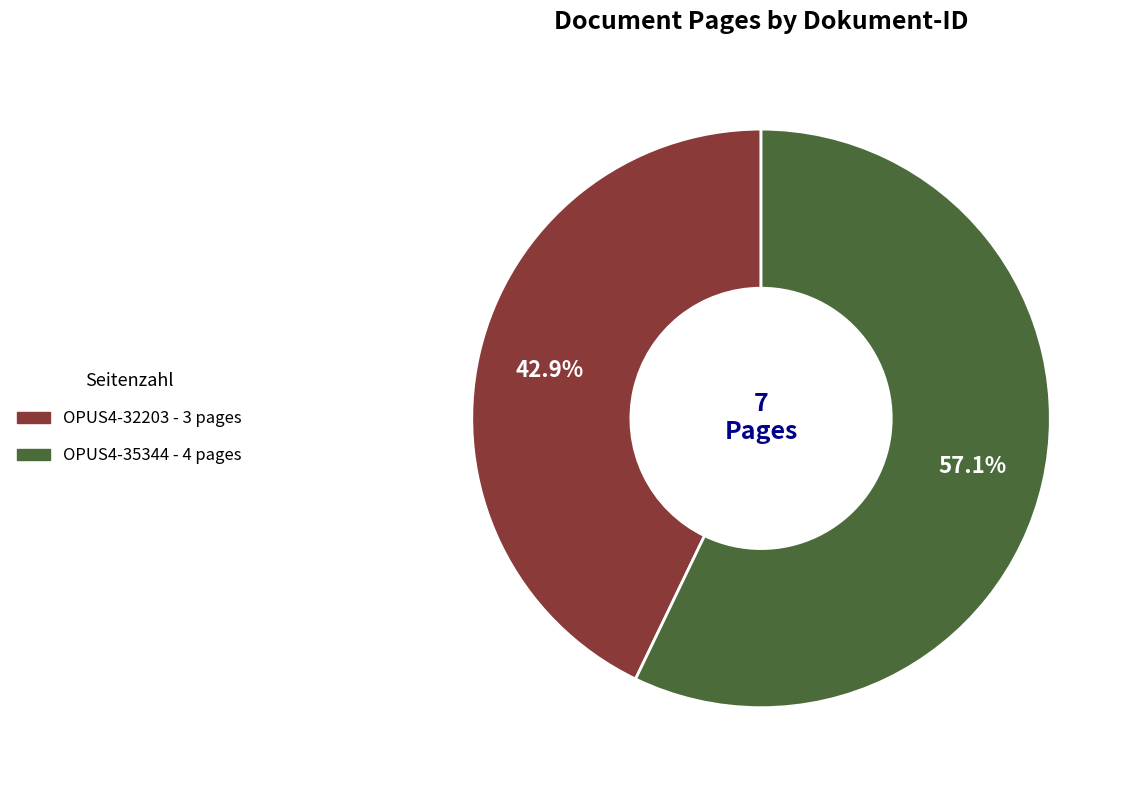

Rank the categories by value from highest to lowest.

OPUS4-35344, OPUS4-32203